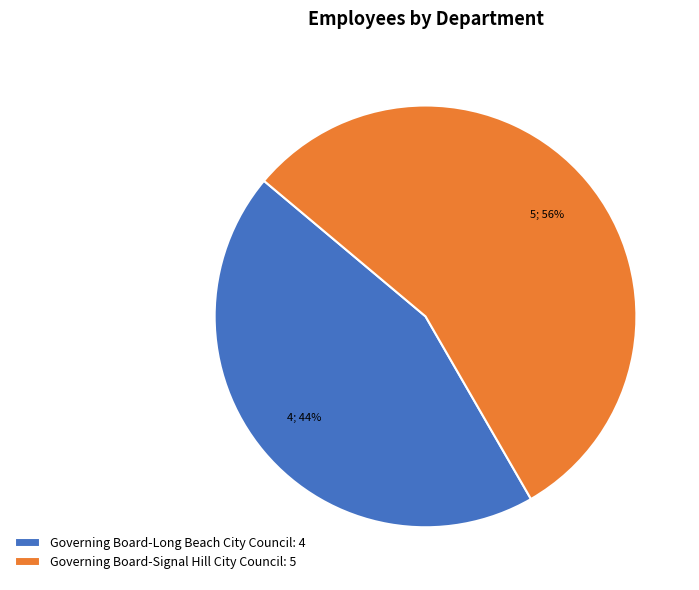

Count the number of slices in the pie.

2